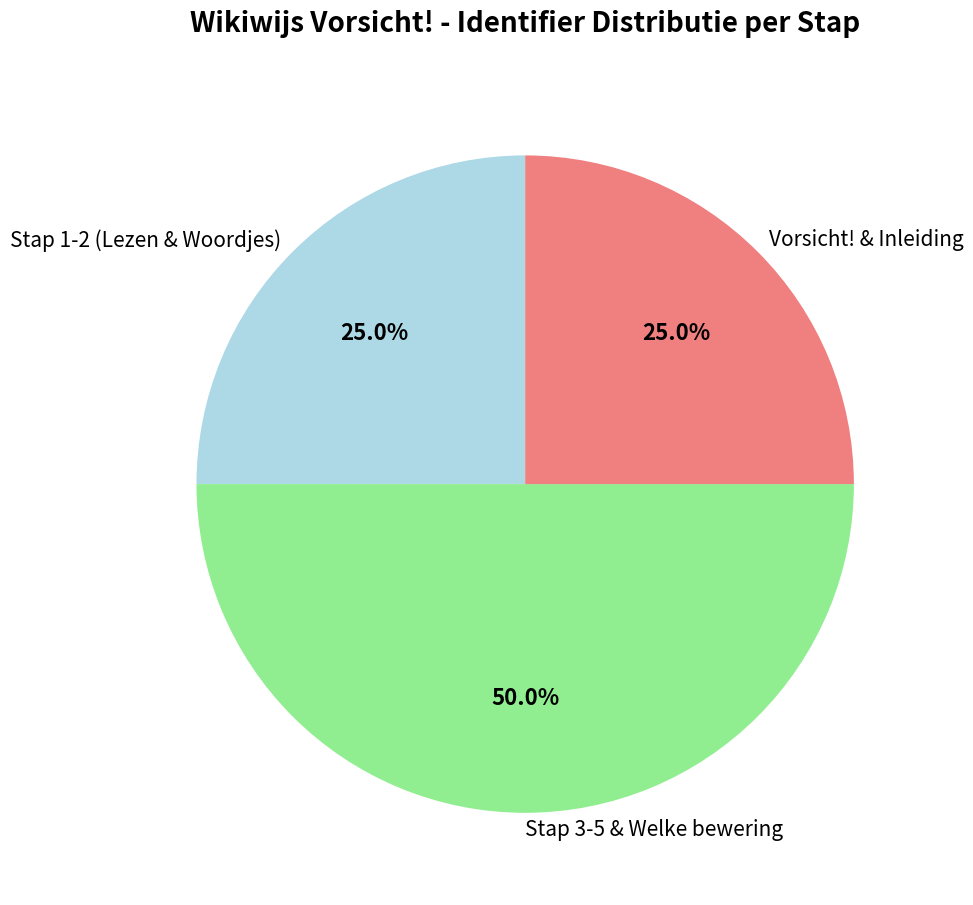

Approximately how many times larger is the value at Stap 3-5 & Welke bewering compared to Vorsicht! & Inleiding?

2.0